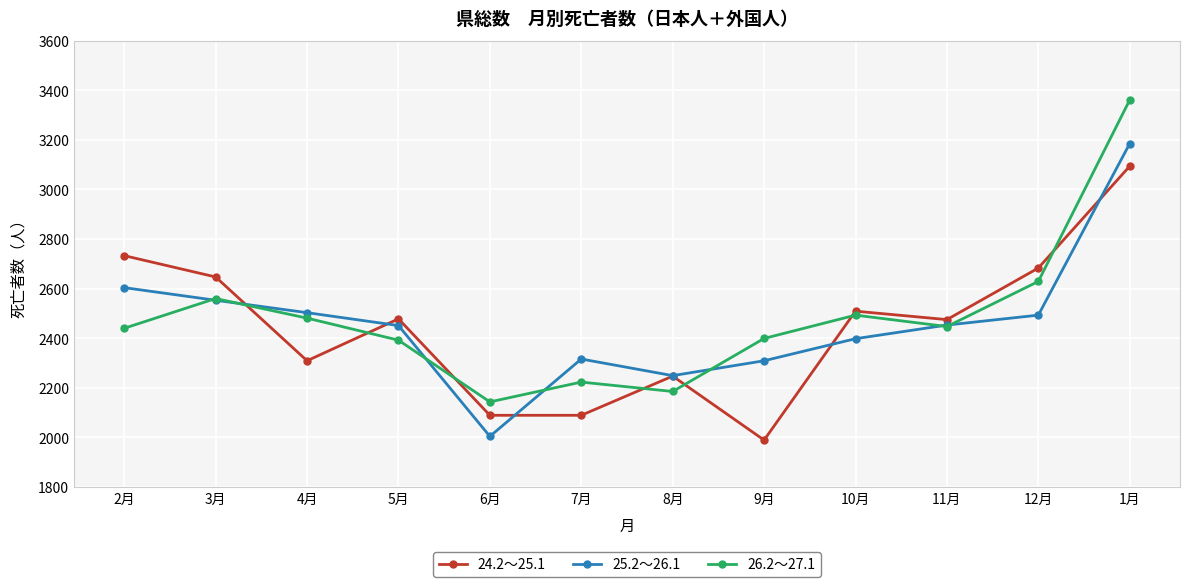

List the series in order of their peak value, lowest first.

24.2～25.1, 25.2～26.1, 26.2～27.1